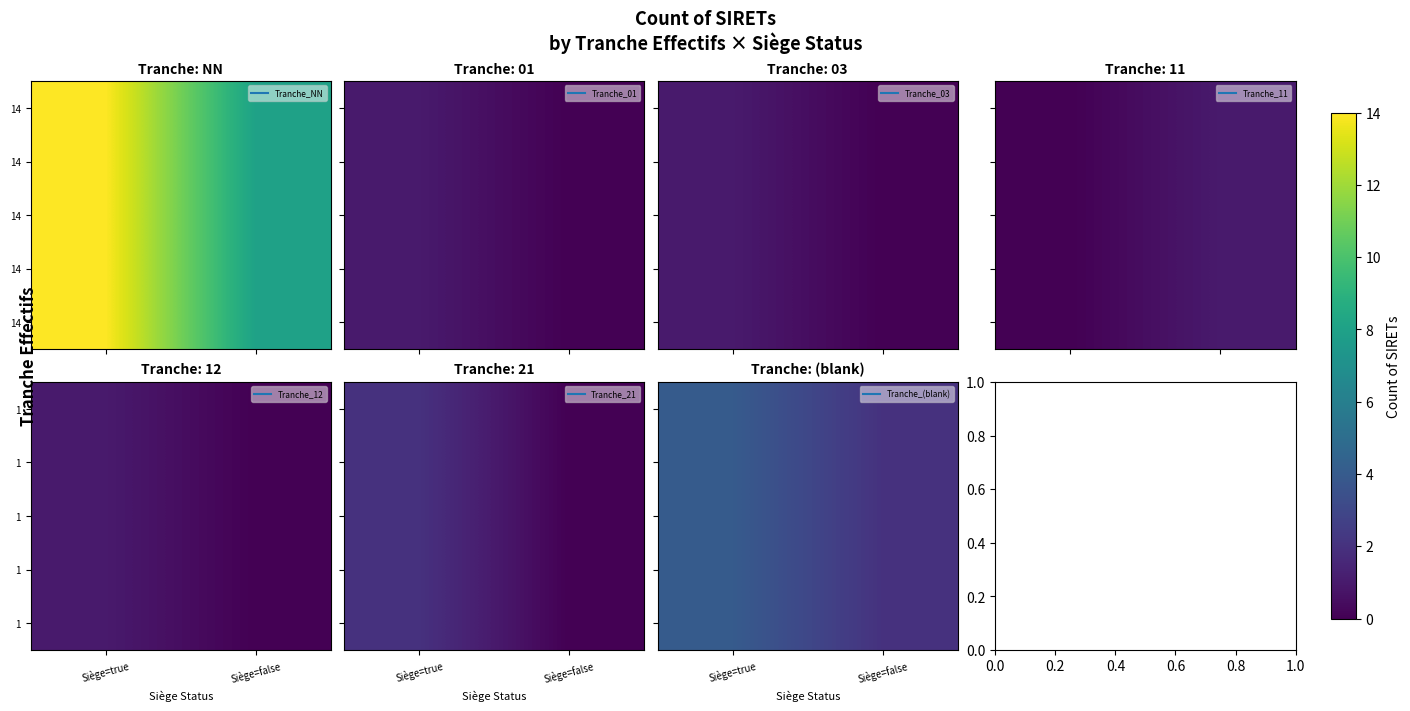

What is the total value across all series at Siège=true?

20